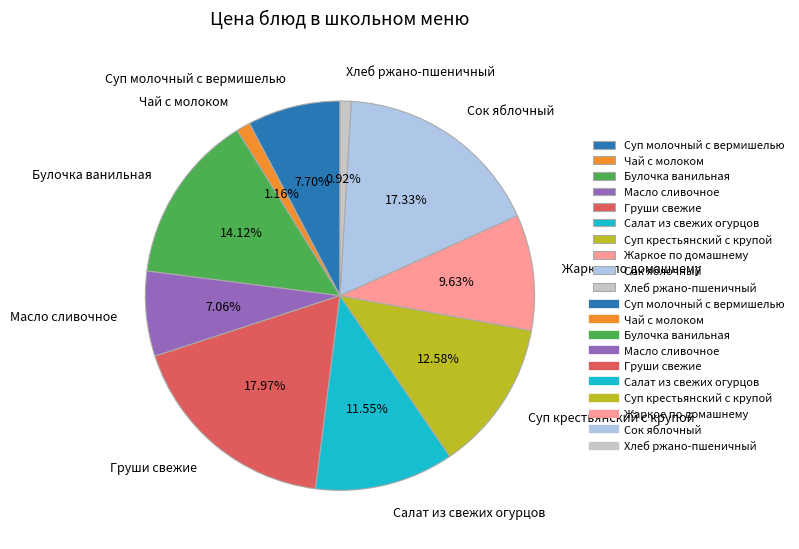

Which has a higher value, Салат из свежих огурцов or Масло сливочное?

Салат из свежих огурцов